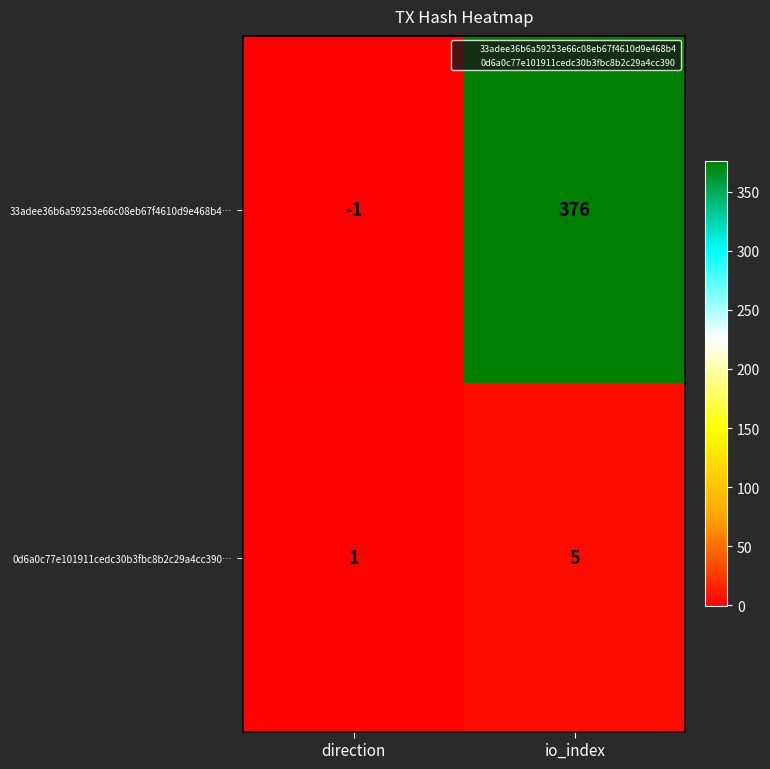

Is it true that 33adee36b6a59253e66c08eb67f4610d9e468b4… equals -1 at direction?

True